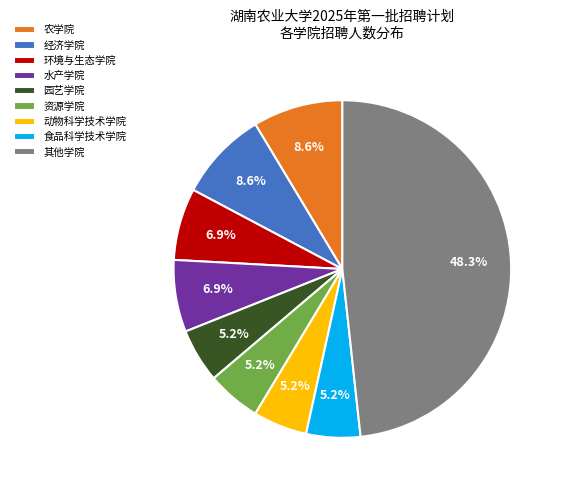

Does 其他学院 account for over 50% of the chart?

No